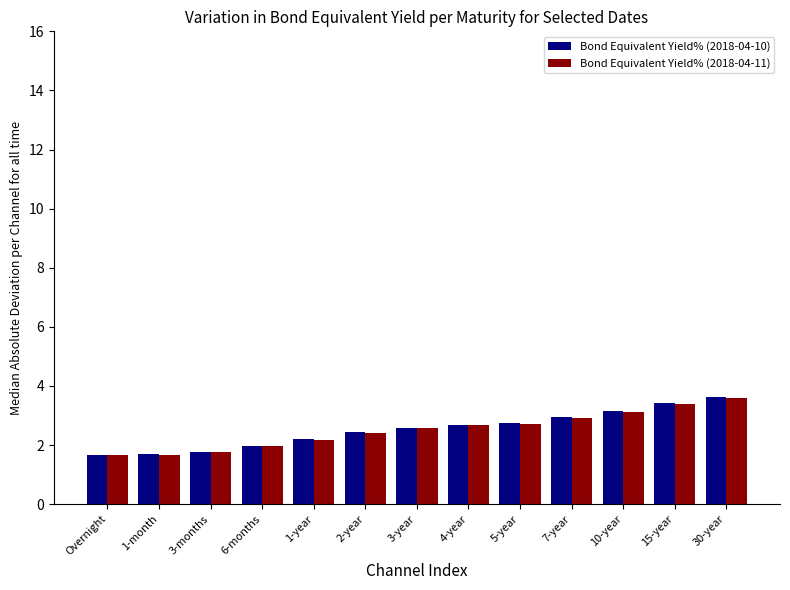

What is the sum of all Bond Equivalent Yield% (2018-04-10) values?

32.9